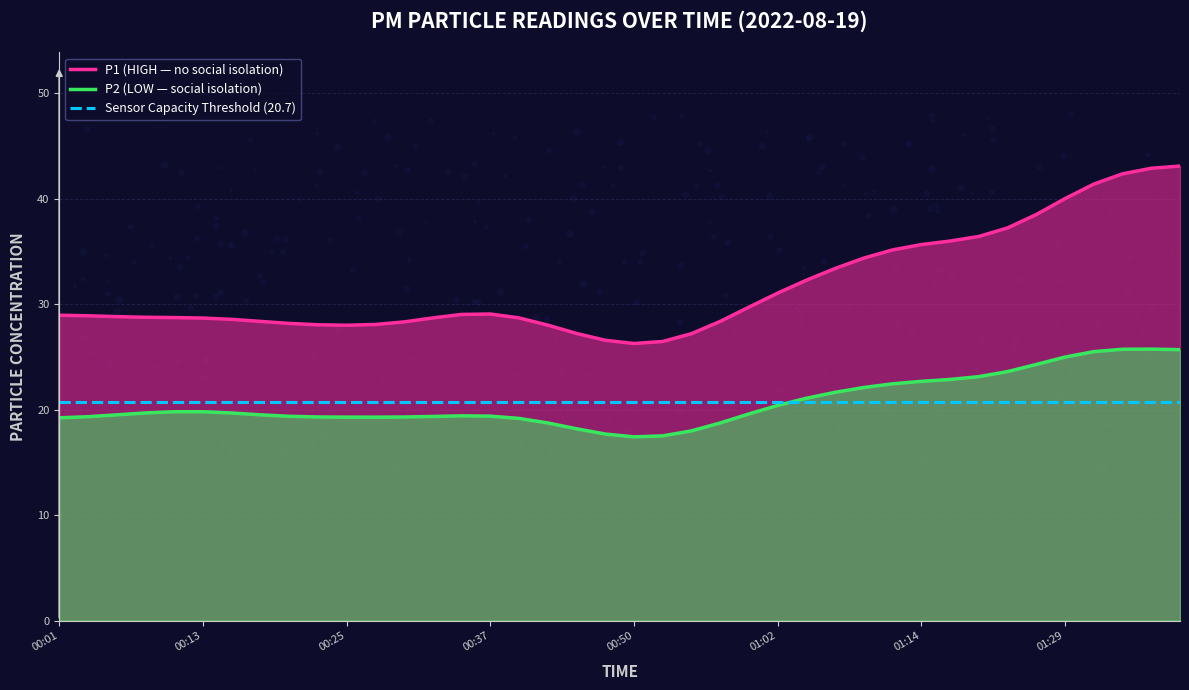

What is the total value across all series at 21?

64.7